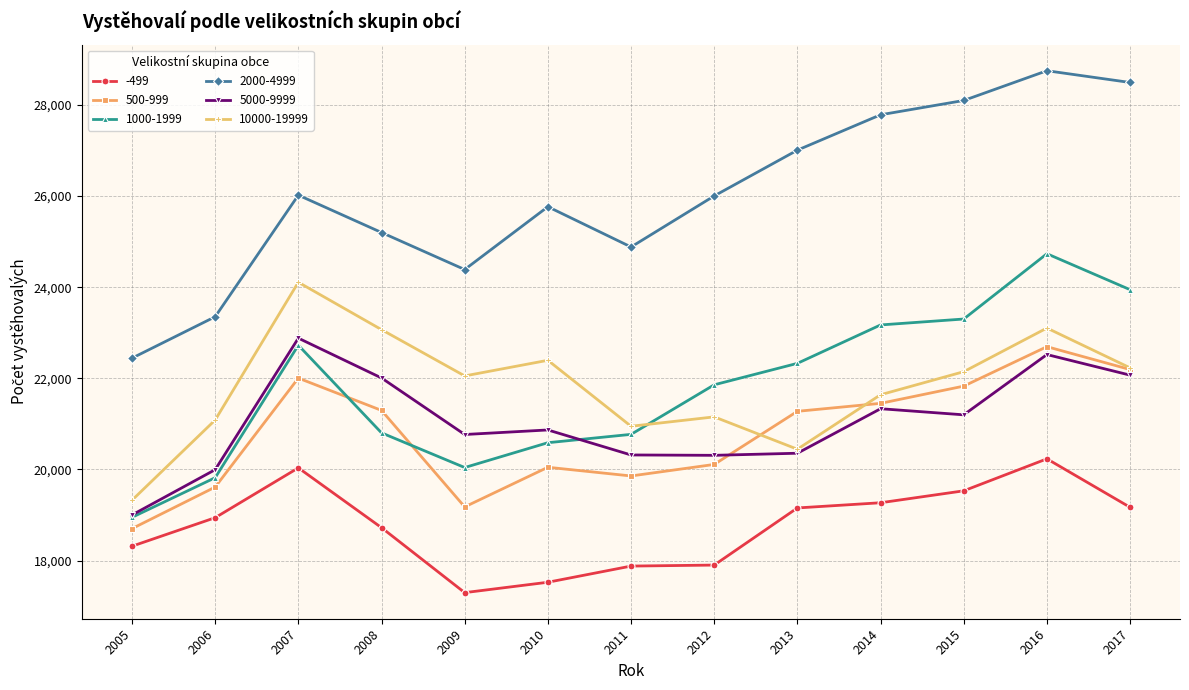

Rank the series by their maximum value, from highest to lowest.

2000-4999, 1000-1999, 10000-19999, 5000-9999, 500-999, -499